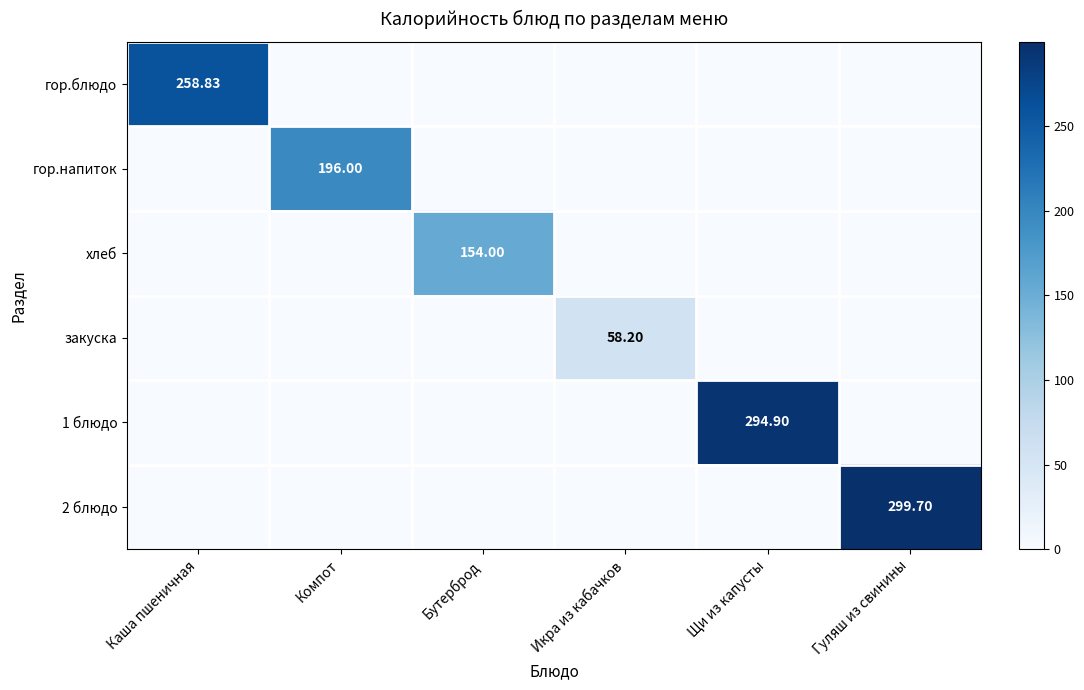

Is the value of 2 блюдо at Гуляш из свинины greater than the value of хлеб at Икра из кабачков?

Yes